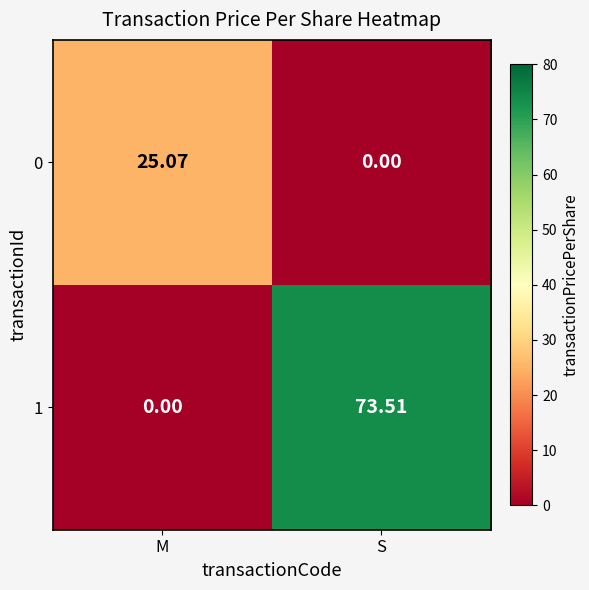

What is the difference between the highest and lowest values at M?

25.1